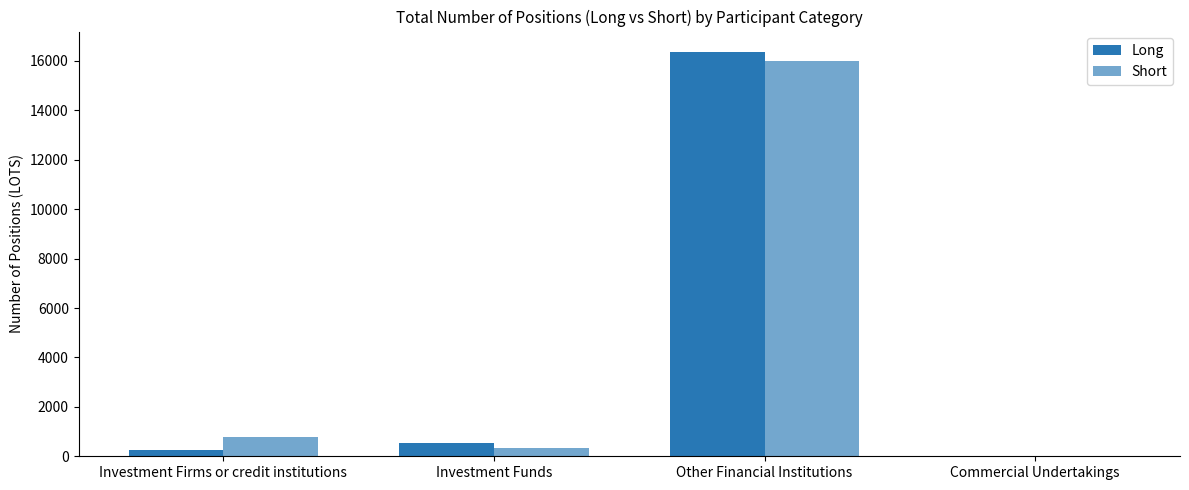

What is the spread (max minus min) of values at Investment Funds?

188.9